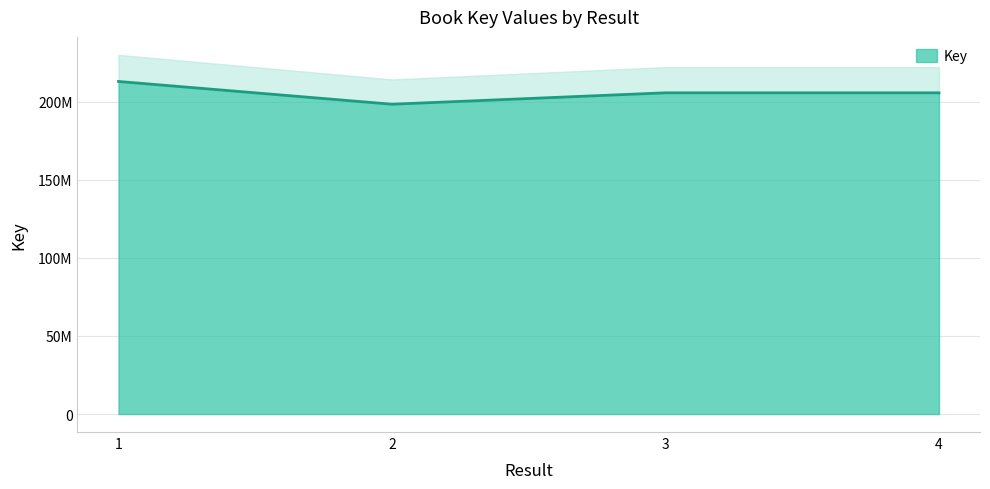

What is the difference between the second highest and minimum values?

7299798